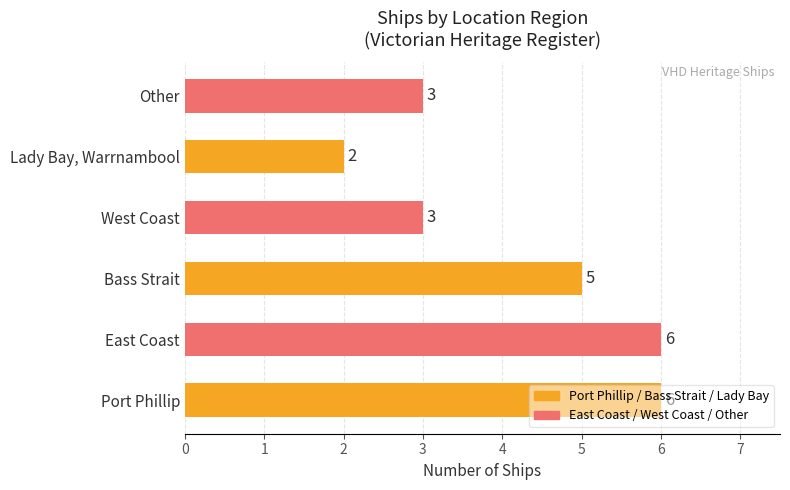

What is the sum of all values?

25